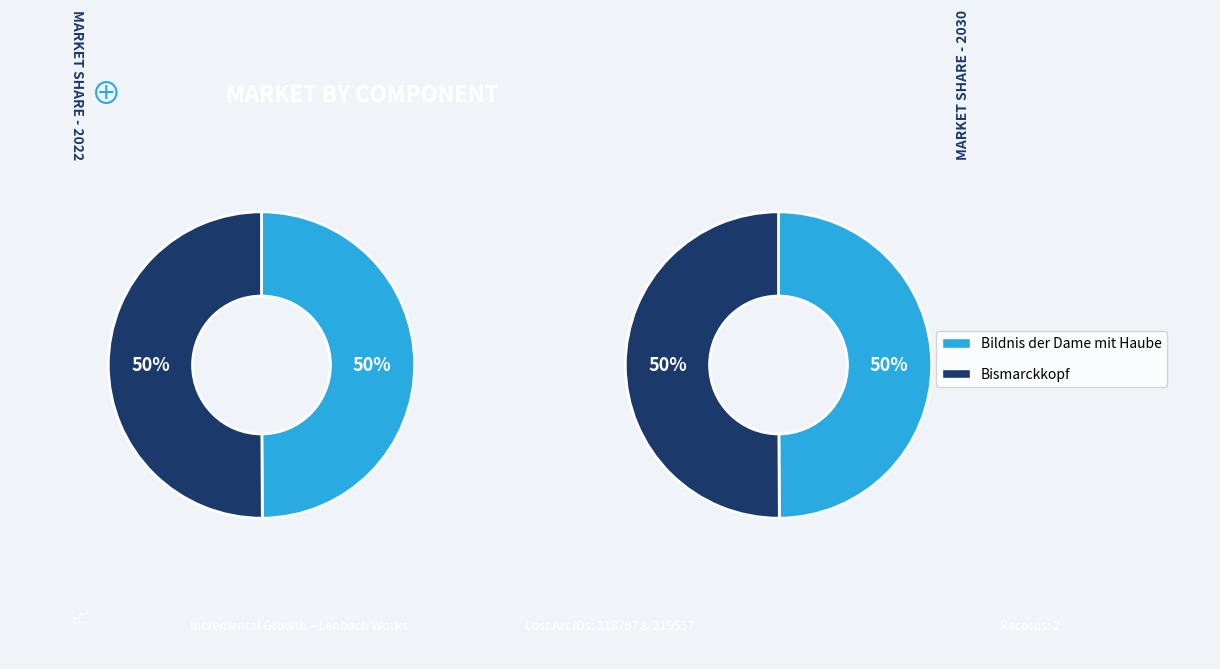

Combined, do Bildnis der Dame mit Haube and Bismarckkopf account for over 50%?

Yes